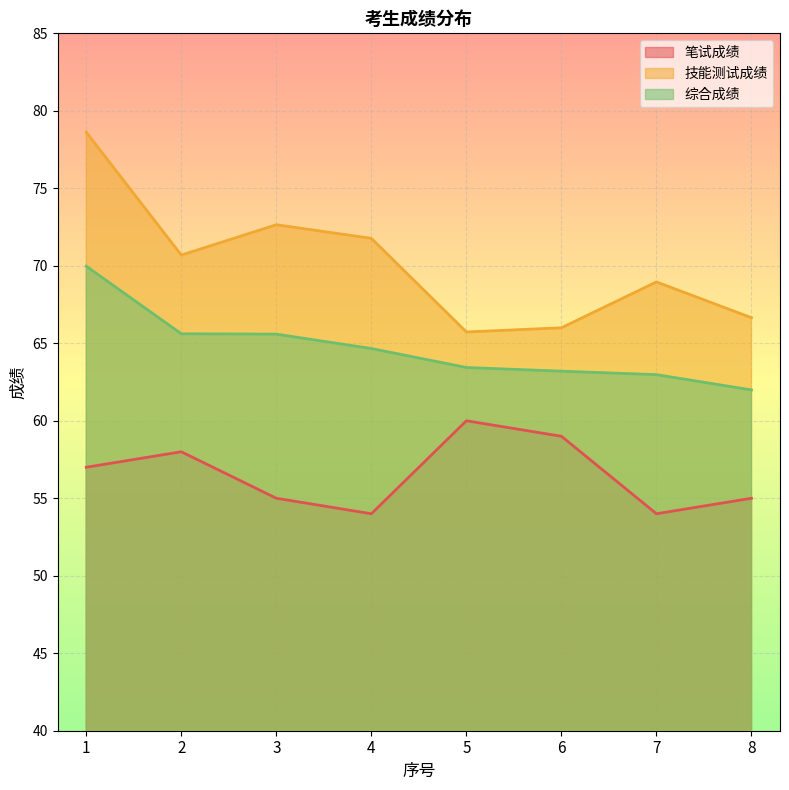

At which category is the sum across all series the highest?

1